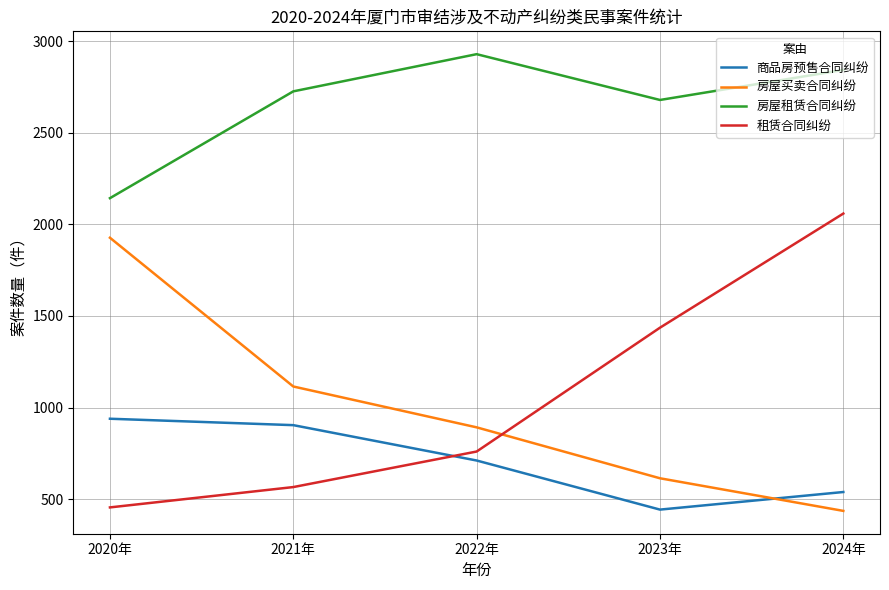

At which category is the sum across all series the highest?

2024年